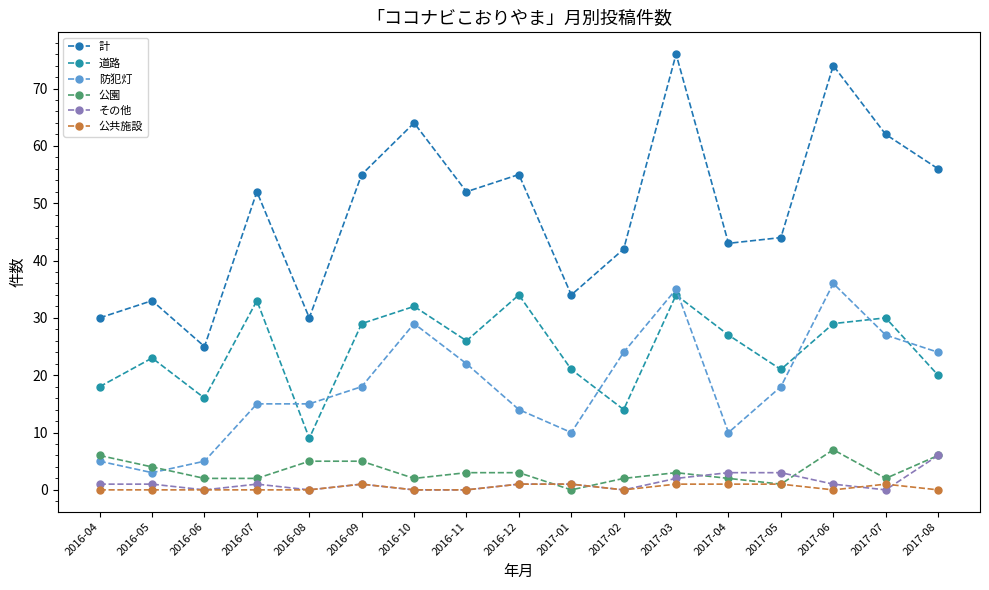

What is the sum of the 防犯灯 values at 2016-08 and 2017-04?

25